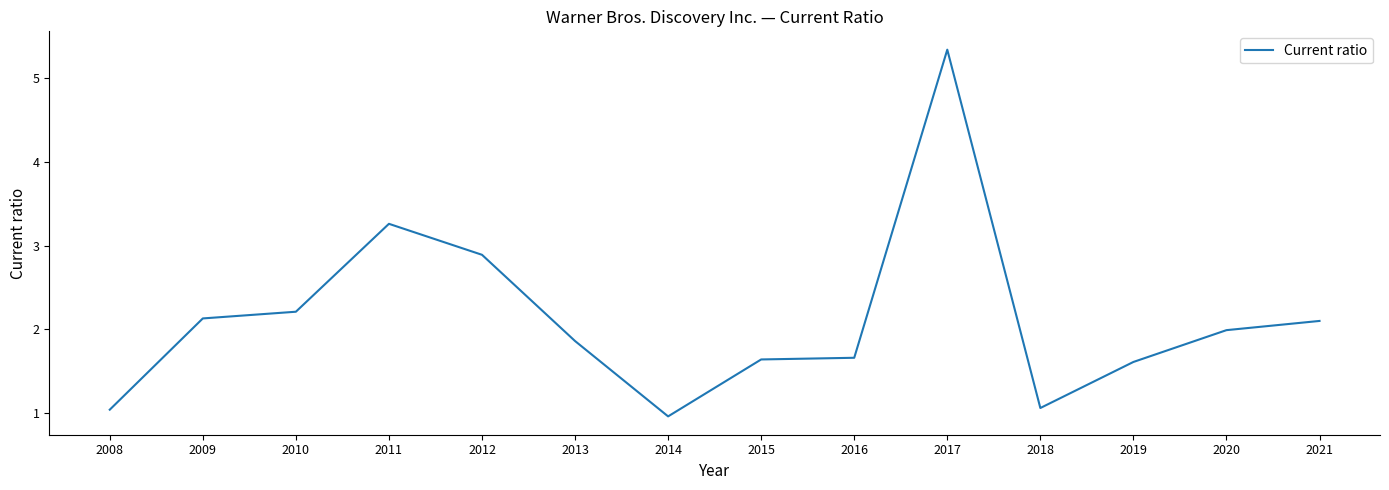

What is the average value?

2.1